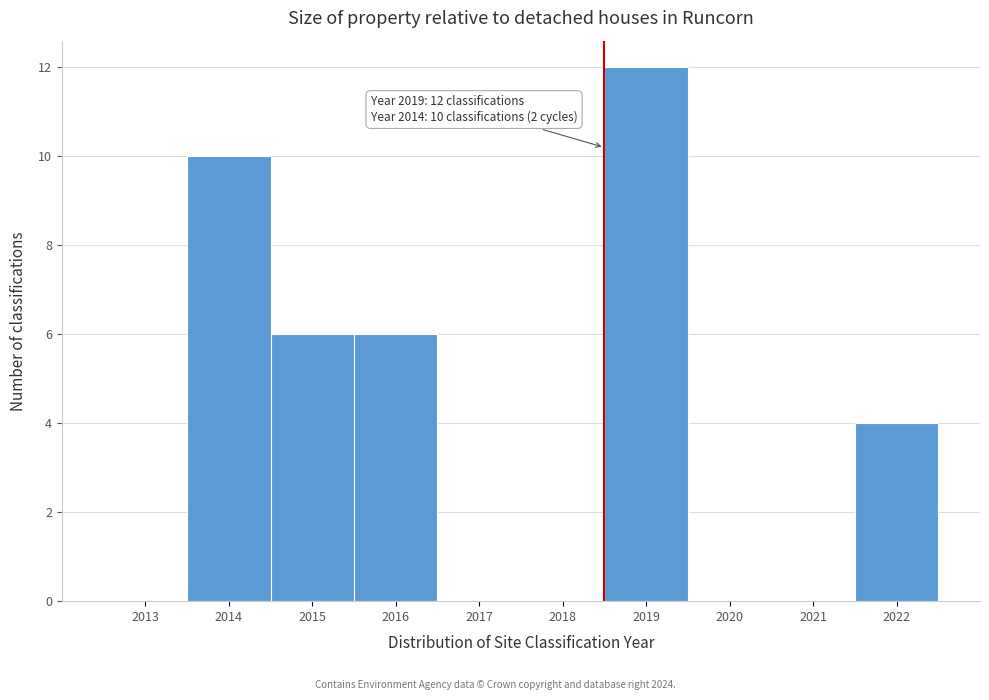

Reading right to left, extract all data points from this chart.

2022=4	2021=0	2020=0	2019=12	2018=0	2017=0	2016=6	2015=6	2014=10	2013=0